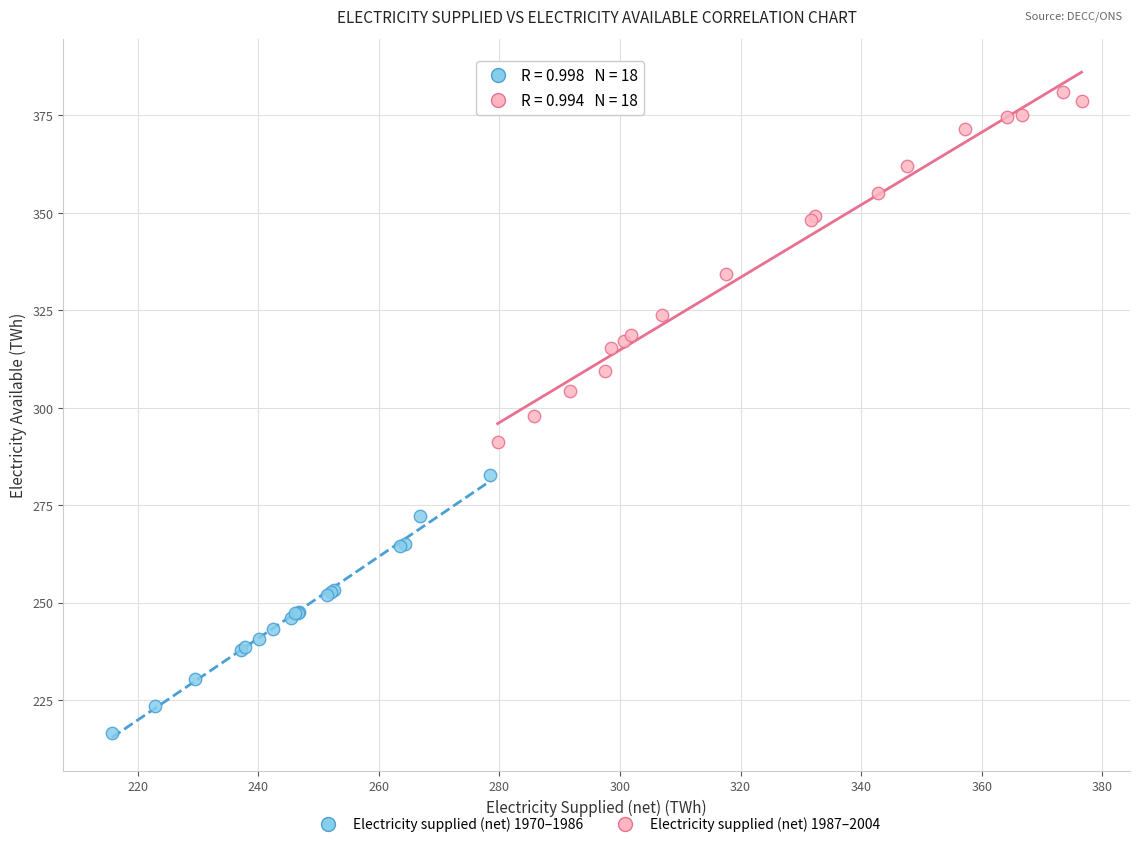

What are all the series names shown in the legend?

Electricity supplied (net) 1970–1986, Electricity supplied (net) 1987–2004